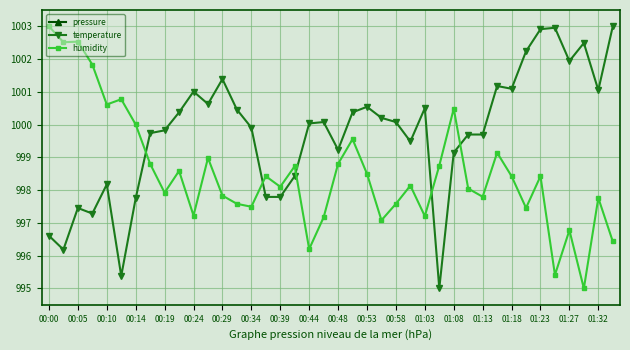

Which series has the largest total across all categories?

pressure